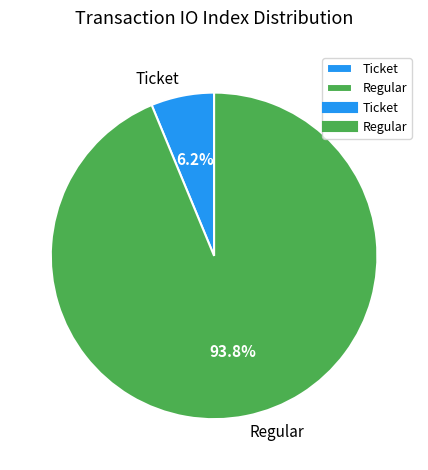

Rank the categories by value from highest to lowest.

Regular, Ticket